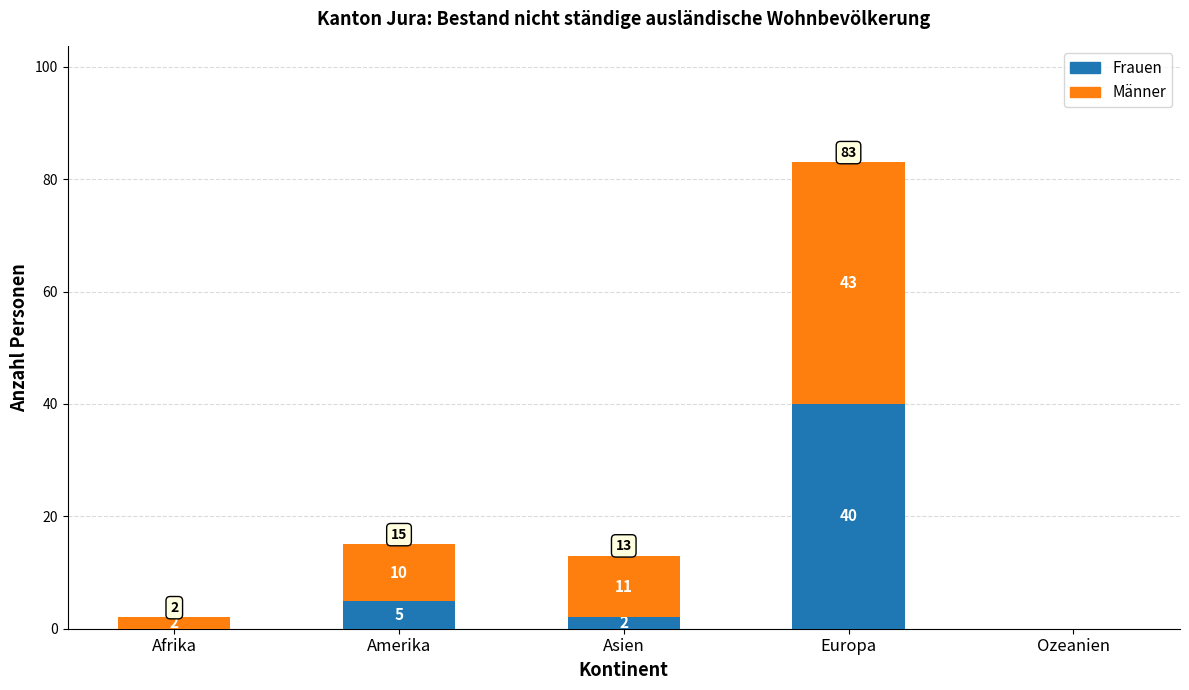

What is the total value across all series at Amerika?

15